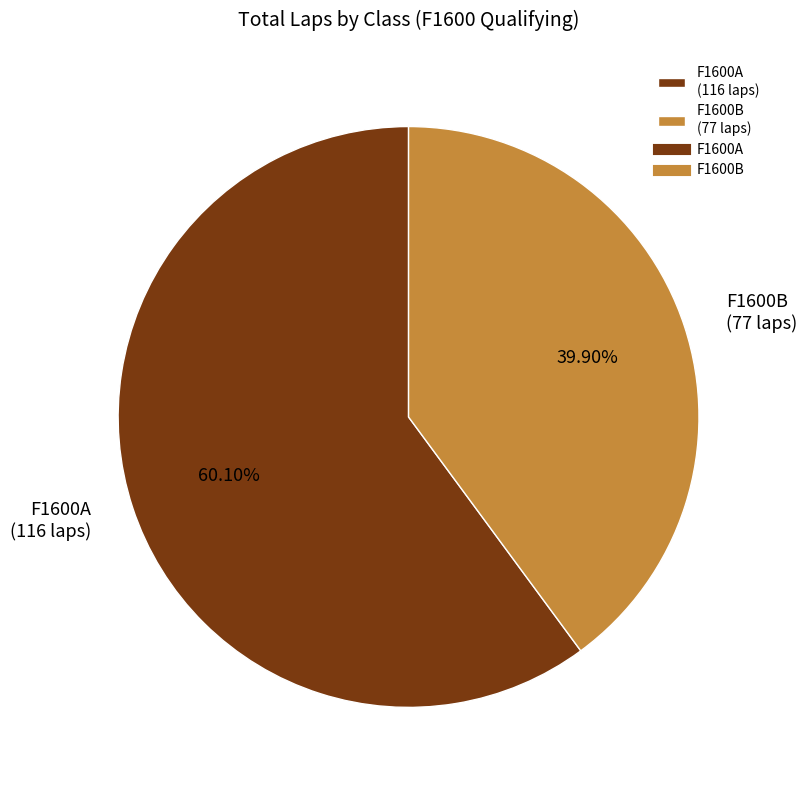

Approximately how many times larger is the value at F1600A (116 laps) compared to F1600B (77 laps)?

1.5